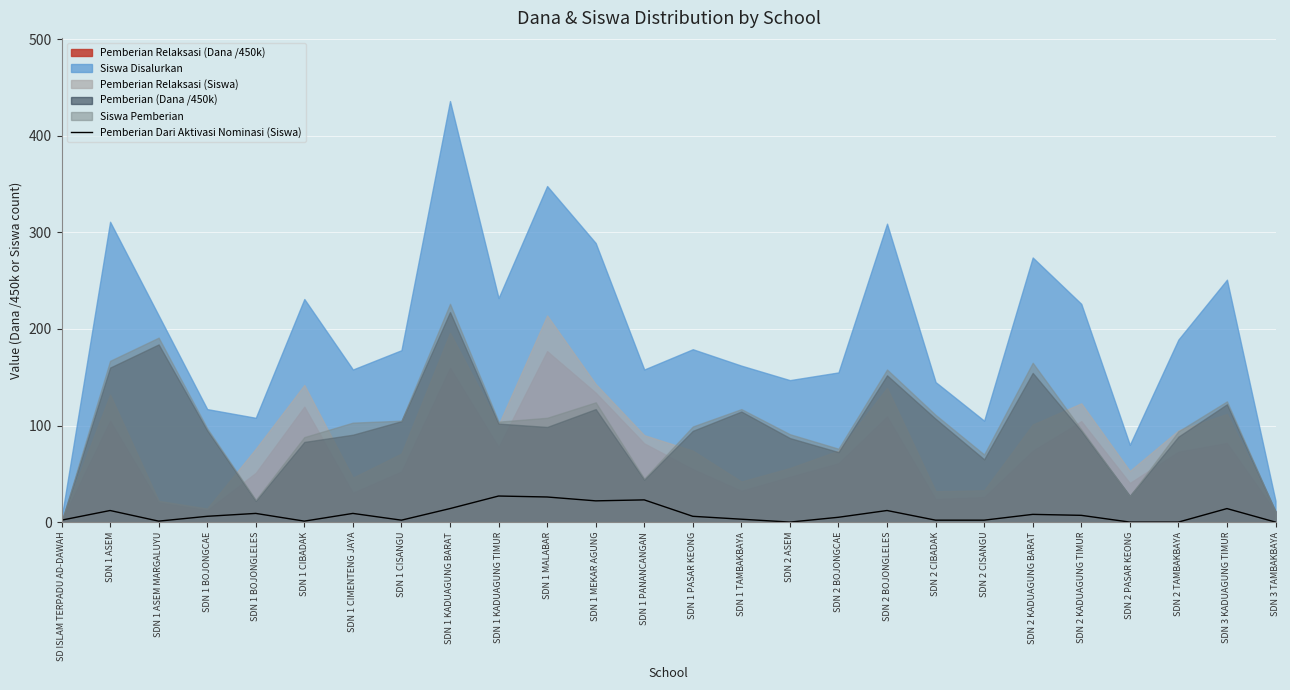

What is the highest value of the Pemberian Dari Aktivasi Nominasi (Siswa) series?

27